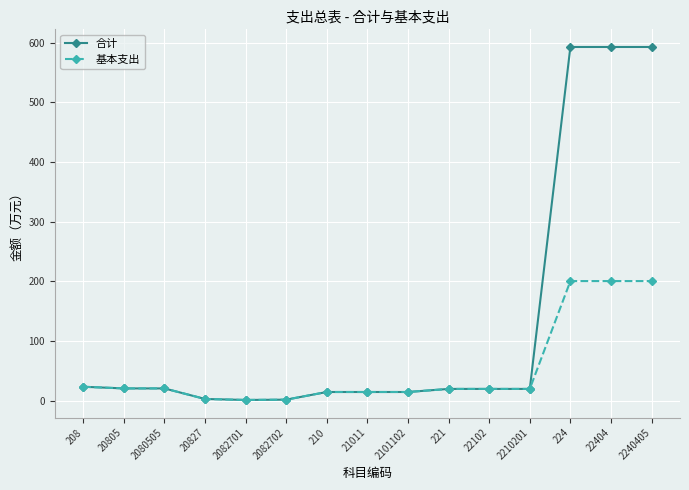

What is the total value across all series at 221?

39.3